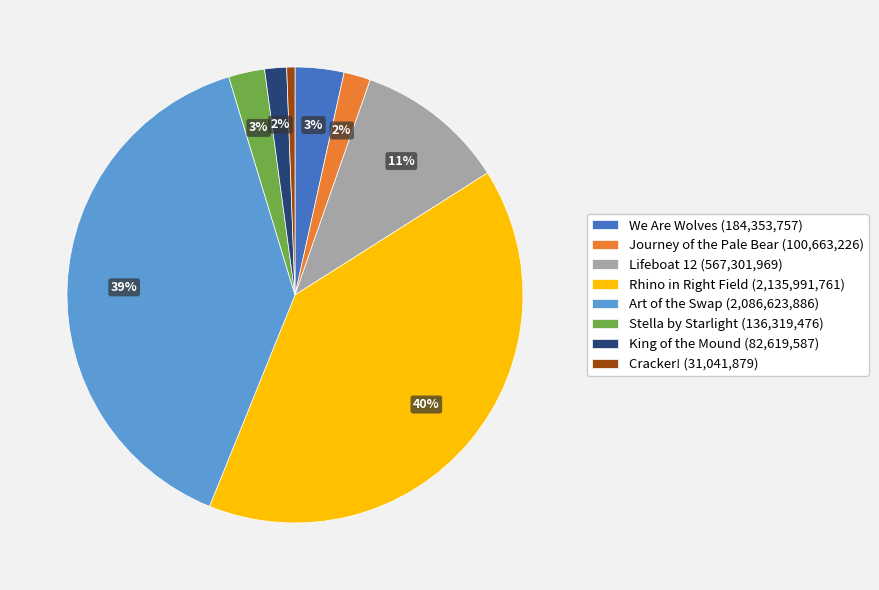

Is the sum of Journey of the Pale Bear (100,663,226) and Lifeboat 12 (567,301,969) greater than half?

No